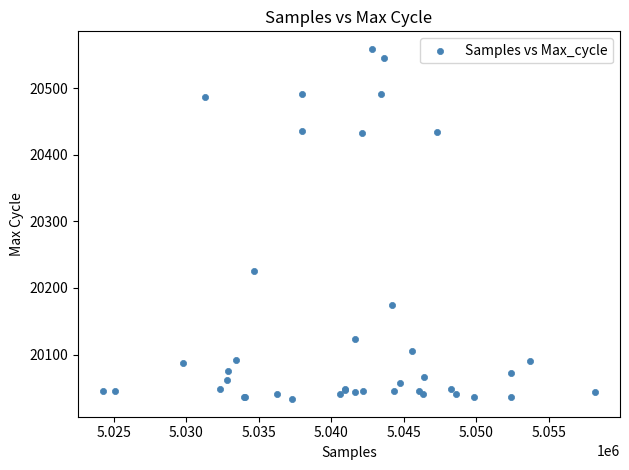

What Y value in the scatter plot is closest to 20296?

20226